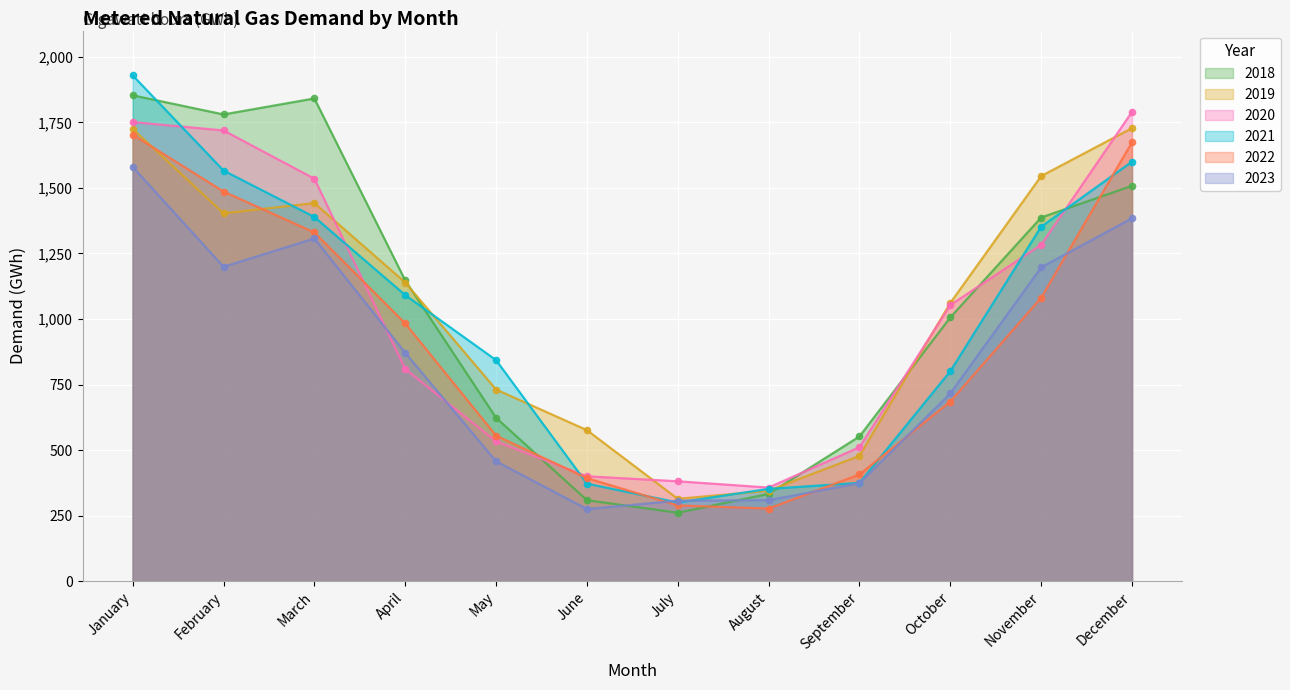

Between April and July, which series saw the biggest shift?

2018